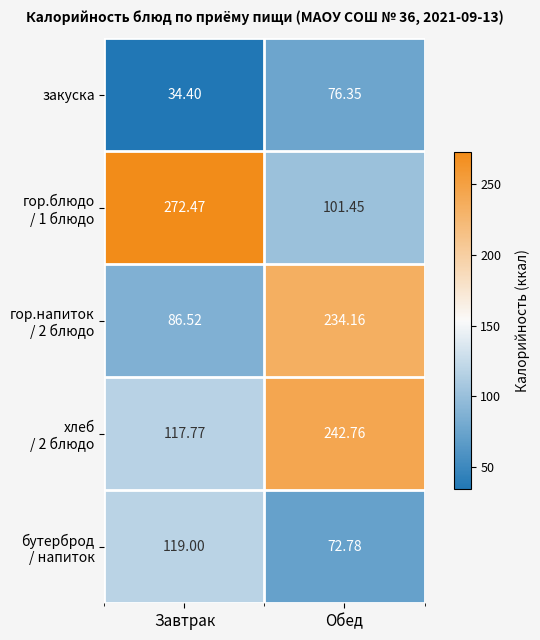

At which category is the sum across all series the highest?

Обед